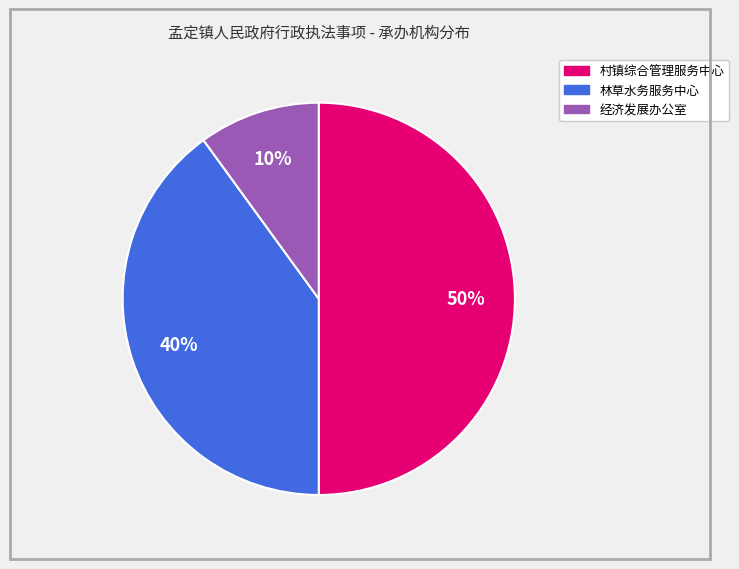

Which category has the biggest portion of the pie?

村镇综合管理服务中心